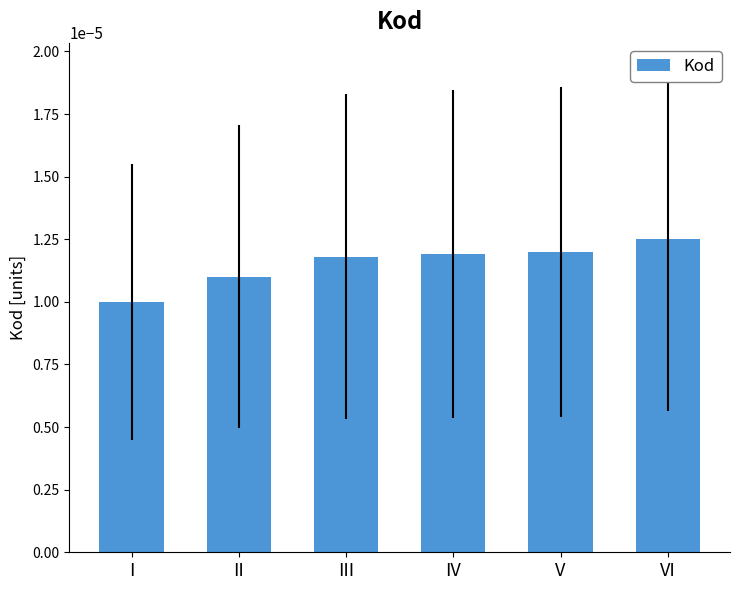

Which has a higher value, I or V?

V